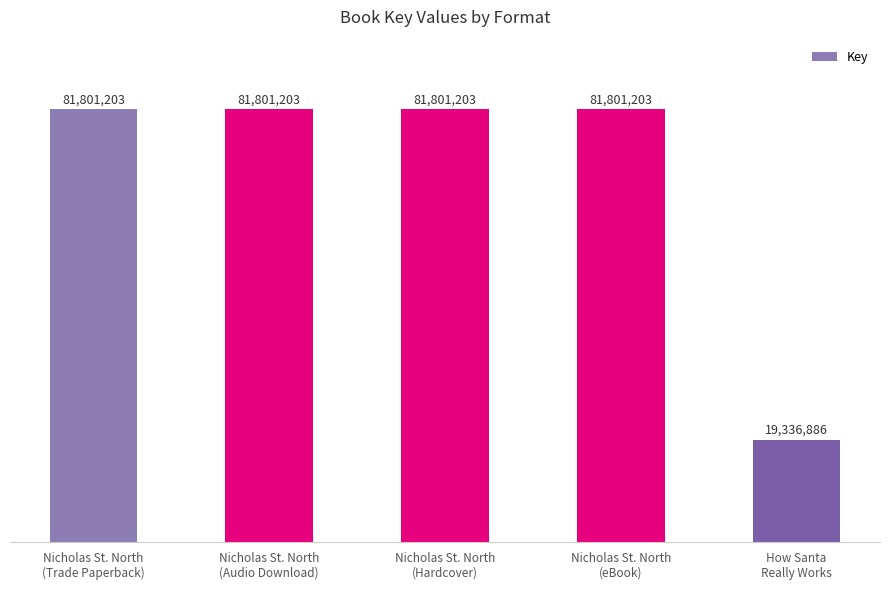

What is the value of the 5th bar from the left?

19336886